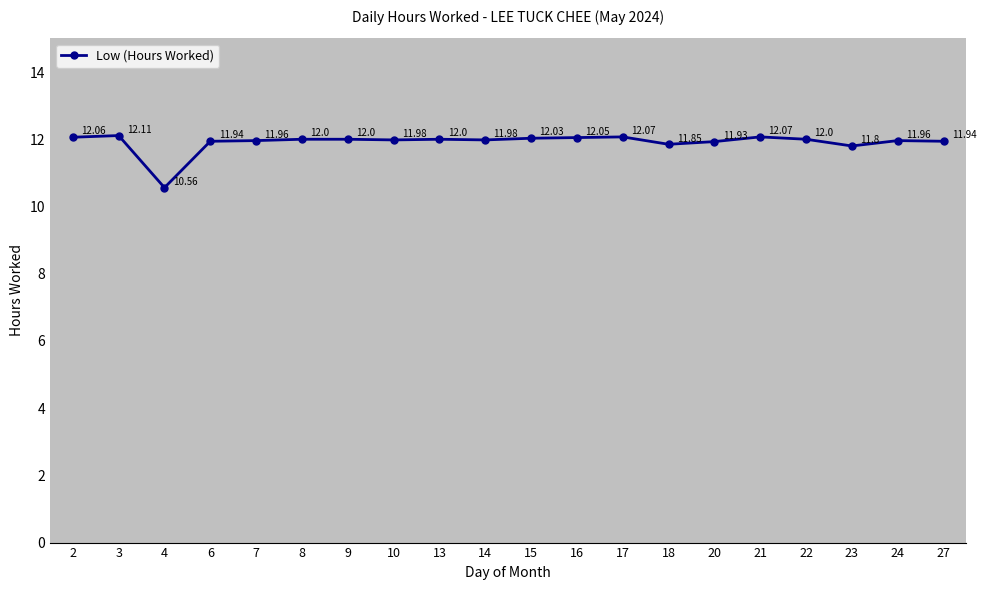

Is this an area chart (filled region under the line)?

No